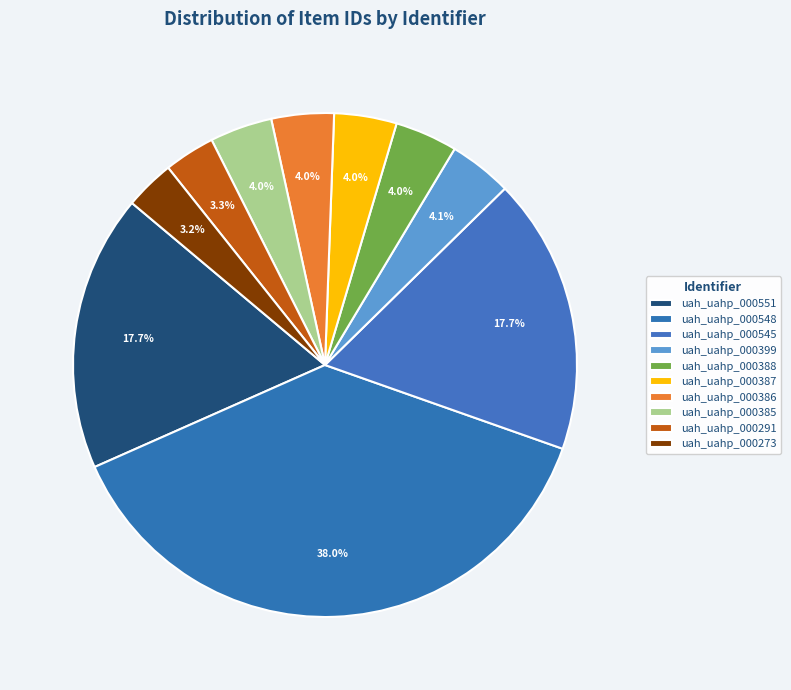

What portion of the pie excludes uah_uahp_000548?

62.0%